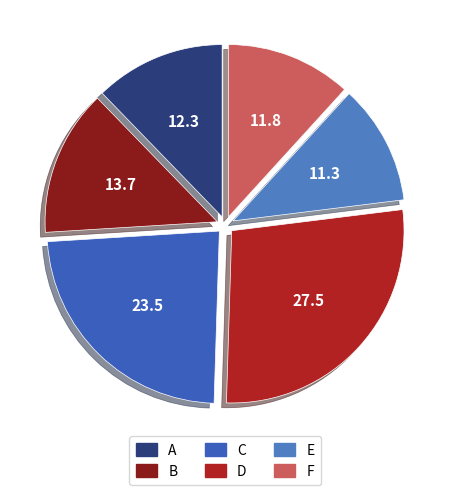

How many slices are in this pie chart?

6